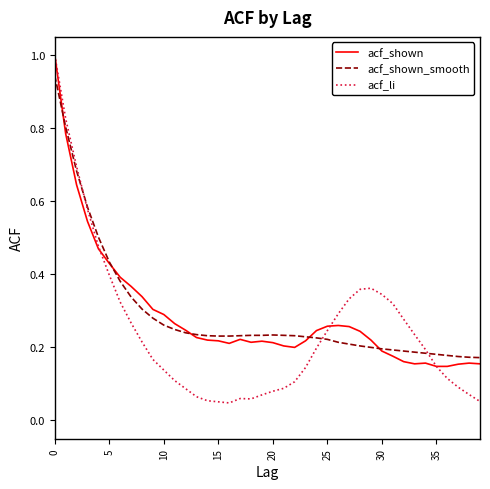

What is the highest value of the acf_shown series?

1.0